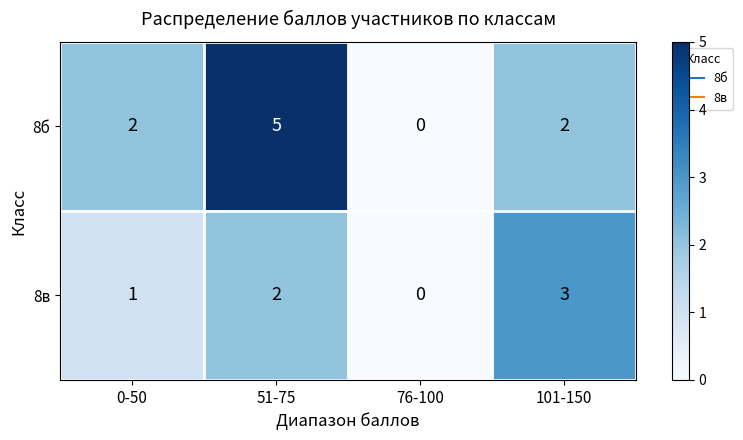

Reading right to left, transcribe all the data shown in this chart.

8б: 2	0	5	2
8в: 3	0	2	1